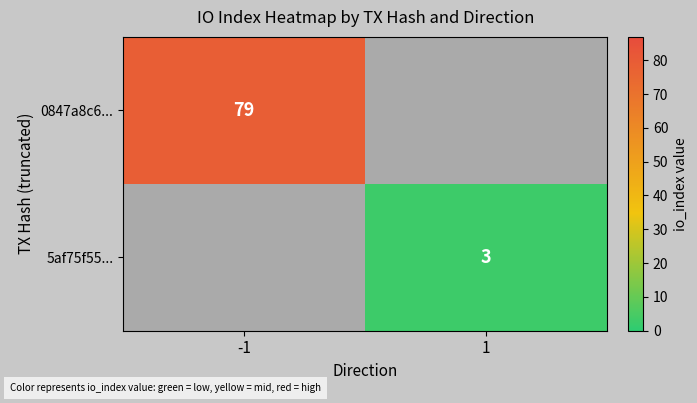

The 5af75f55... series shows 1 at 1. True or false?

False